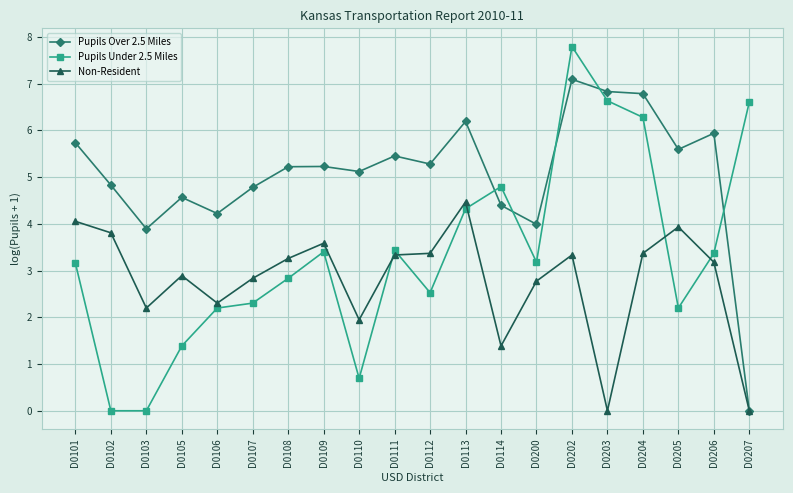

After their last crossing, which series has the higher values: Pupils Under 2.5 Miles or Non-Resident?

Pupils Under 2.5 Miles